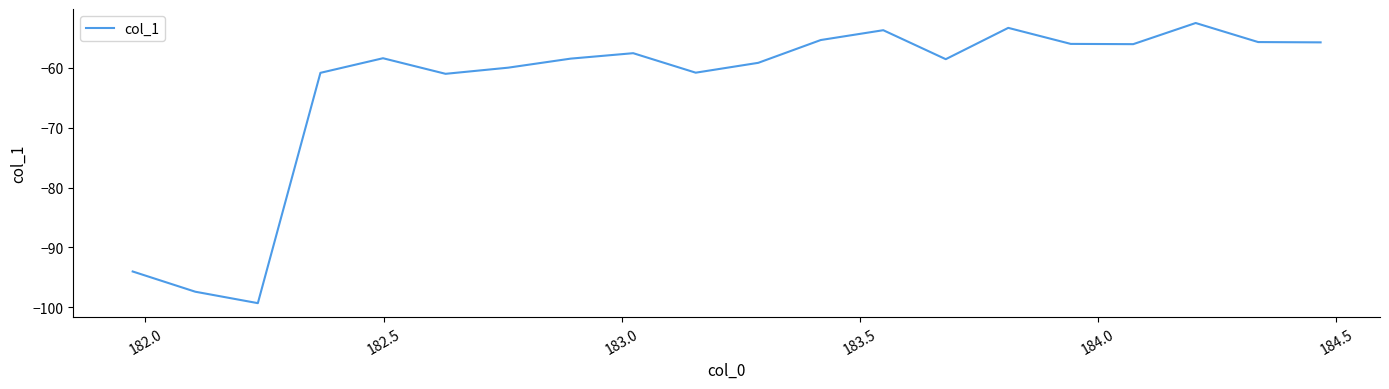

What is the maximum value shown in the chart?

-52.5